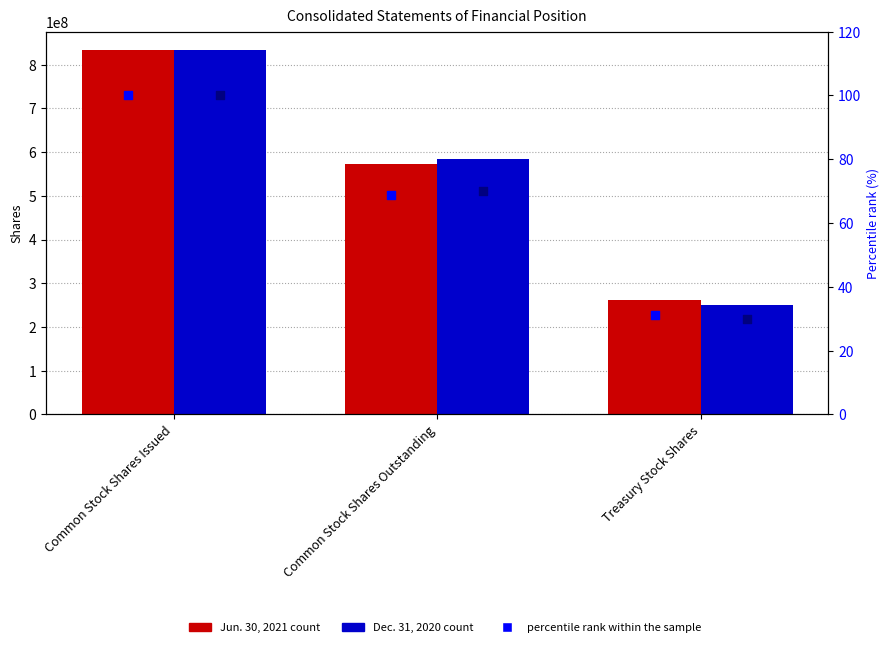

Which series has the largest total across all categories?

Jun. 30, 2021